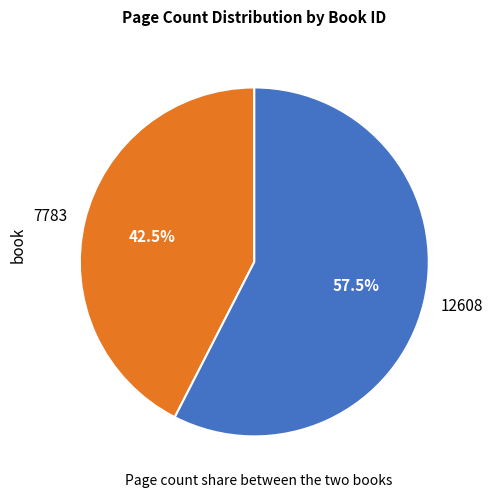

What is the total percentage of 12608 and 7783?

100.0%